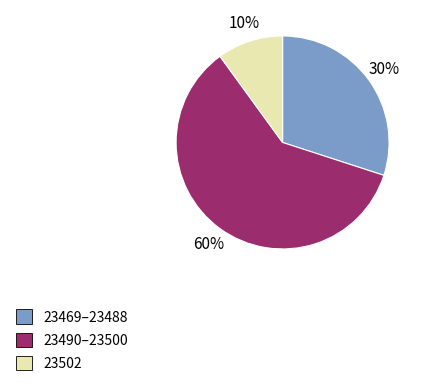

How many segments does this pie chart have?

3